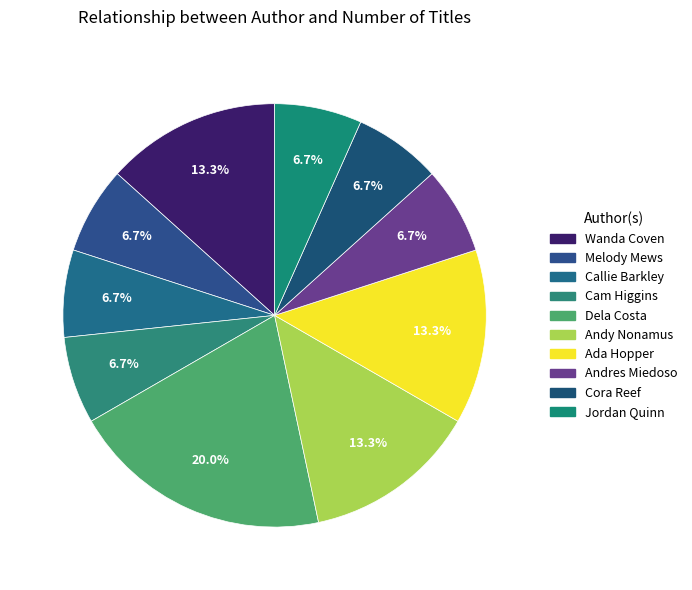

Does Jordan Quinn represent more than half of the total?

No